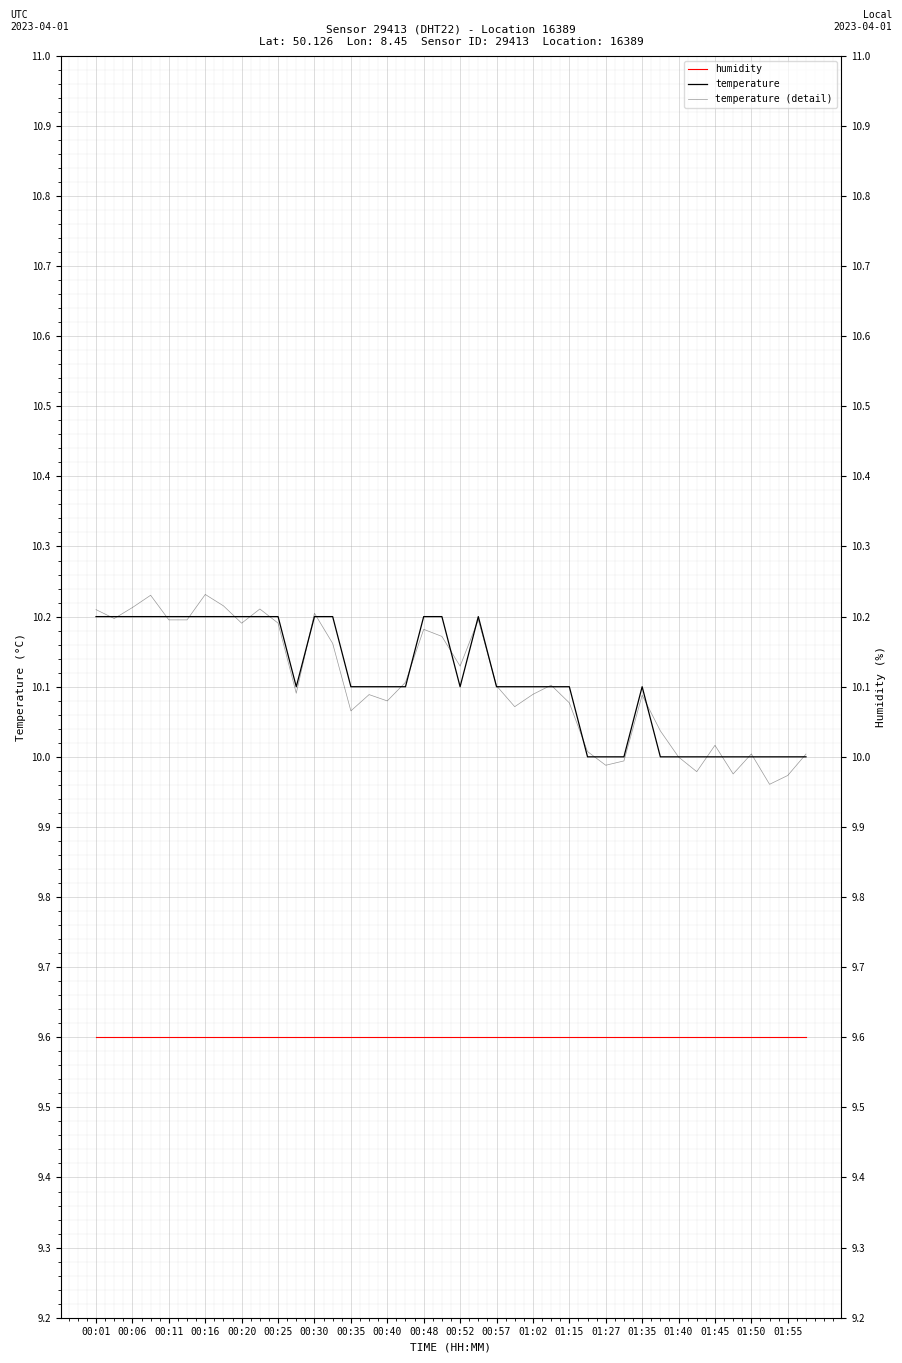

What value does the temperature (detail) series have at 29?

10.0